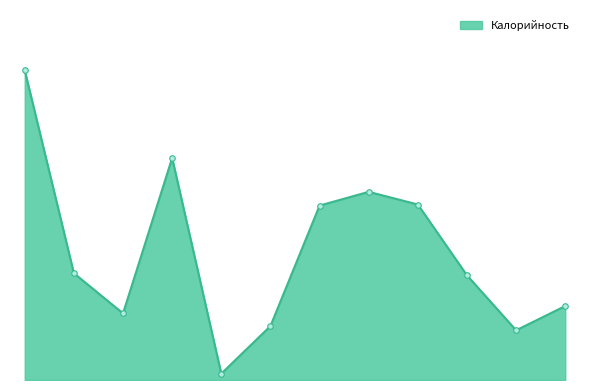

Is this an area chart (filled region under the line)?

Yes